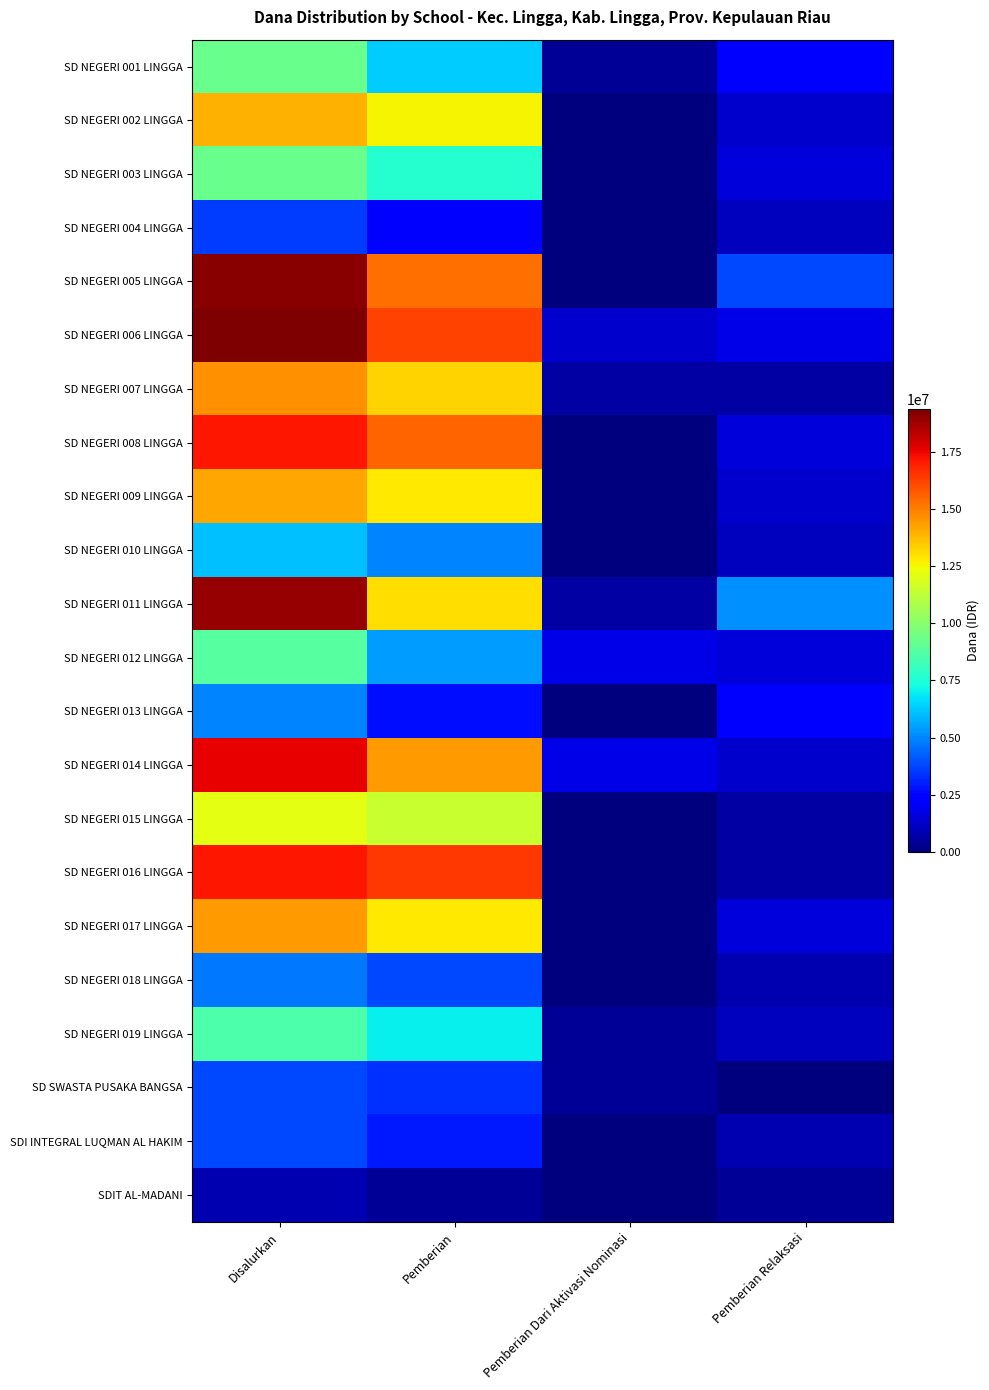

Between Disalurkan and Pemberian Relaksasi, which is larger?

Disalurkan